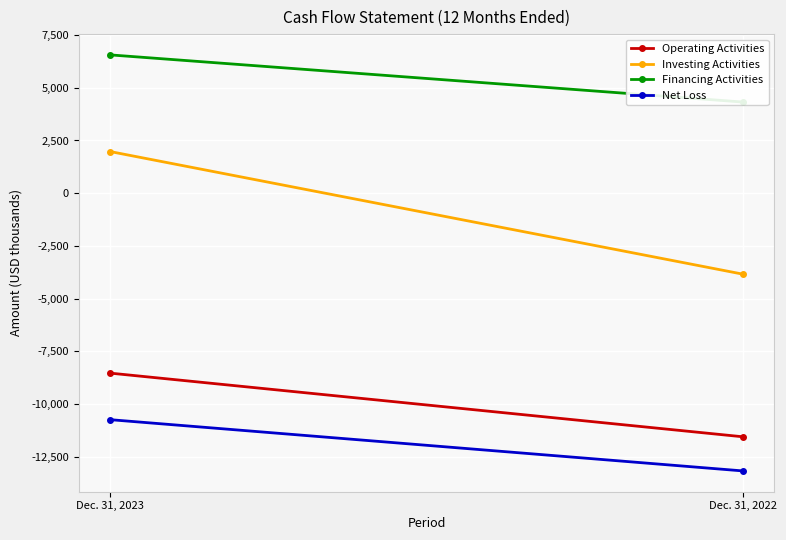

Count the Financing Activities values in the range 4324 to 6558.

2